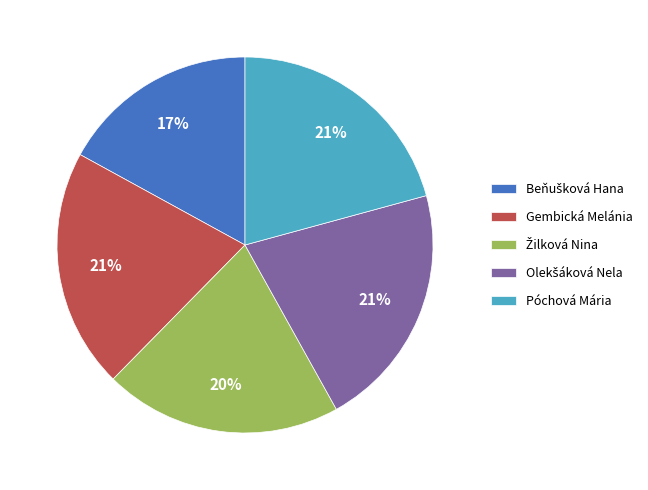

The Gembická Melánia slice represents 21% of the pie. True or false?

True